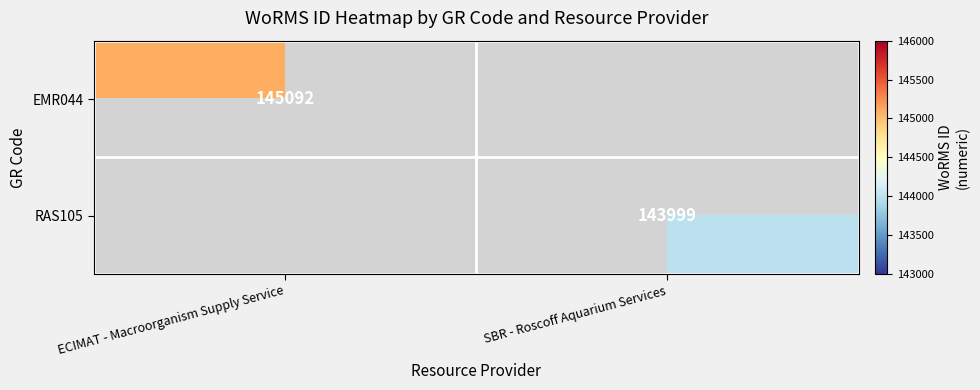

Is the value of EMR044 at ECIMAT - Macroorganism Supply Service greater than the value of RAS105 at SBR - Roscoff Aquarium Services?

Yes